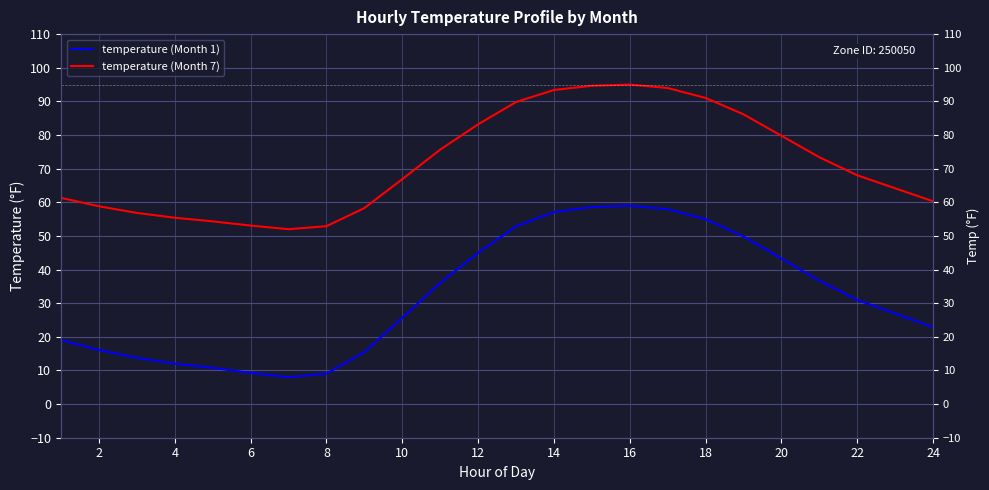

Rank the series by their average value, from highest to lowest.

temperature (Month 7), temperature (Month 1)